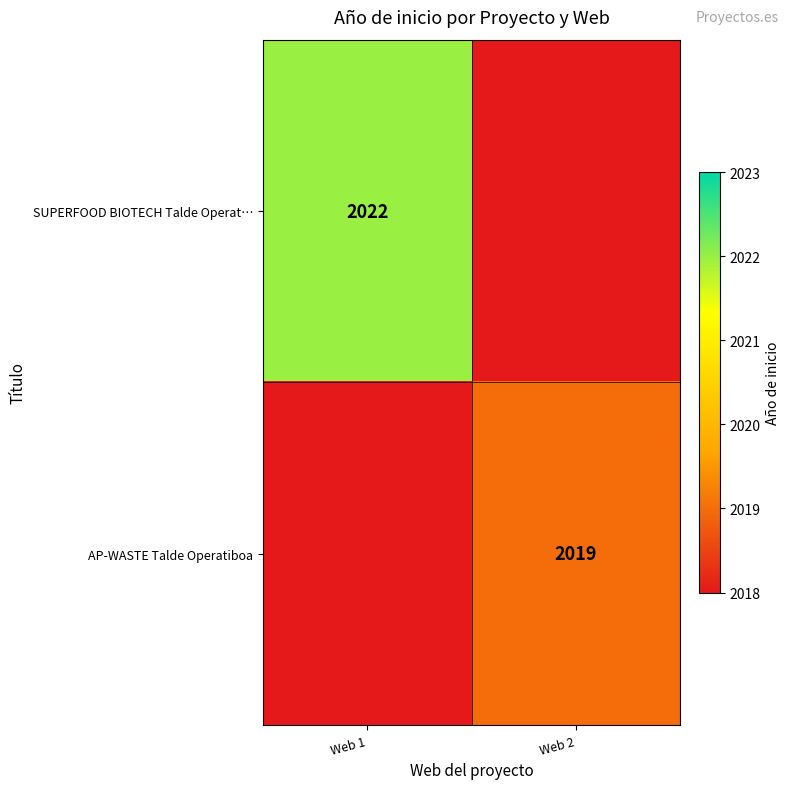

Which has a higher value, Web 2 or Web 1?

Web 1